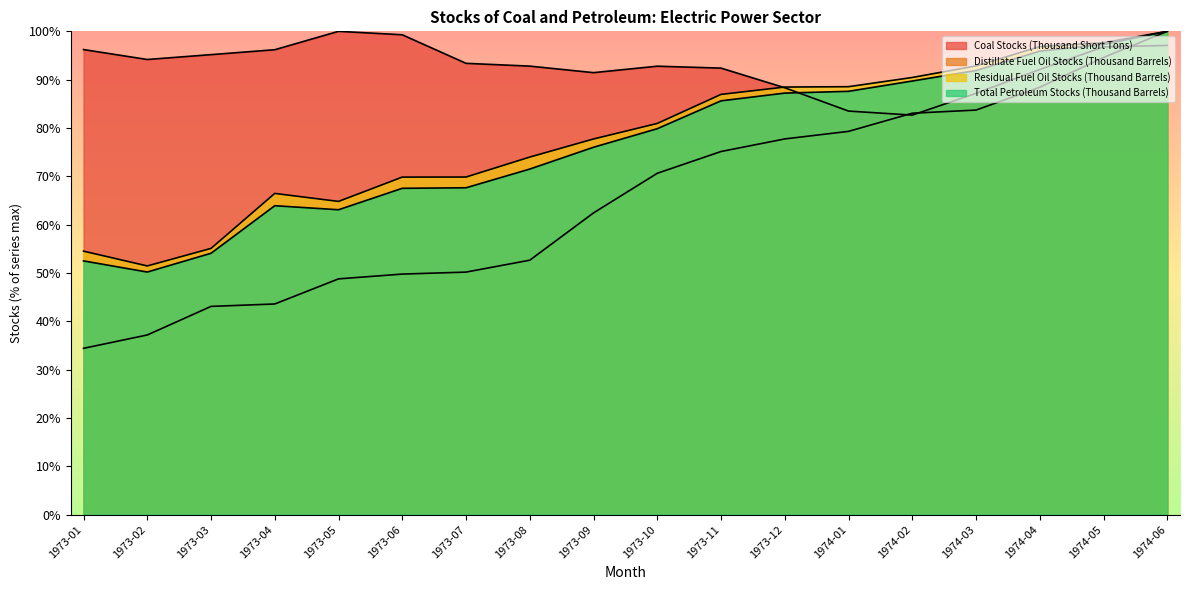

How many values in the Total Petroleum Stocks (Thousand Barrels) series are below 79?

9